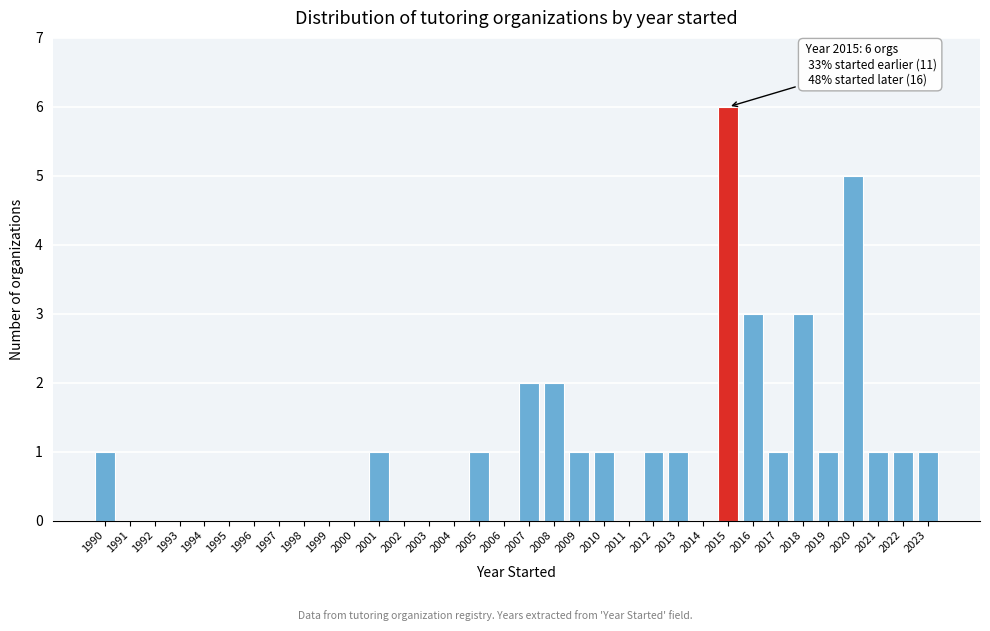

What is the maximum value shown in the chart?

6